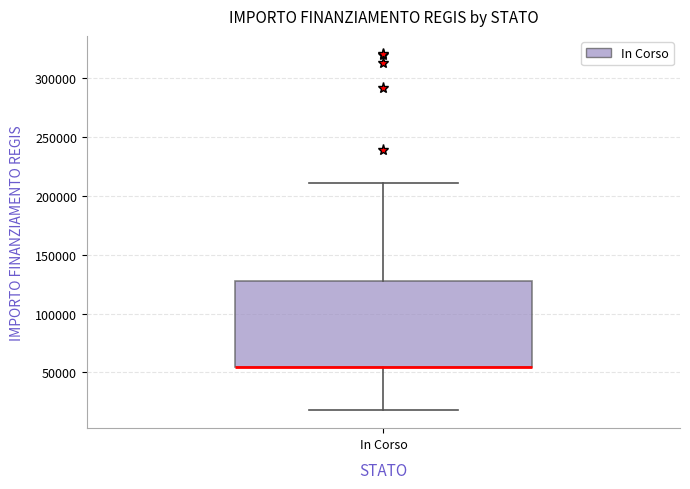

Where does the upper whisker of the box for In Corso end on the y-axis? The values are not printed on the chart, so give them approximately, as read against the axis.

210000